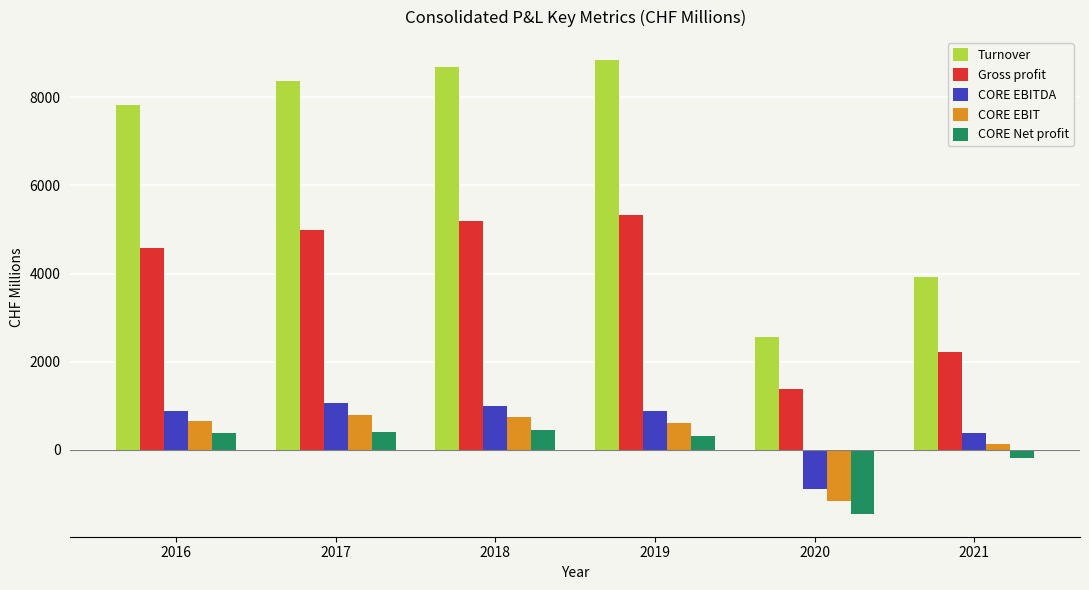

Which series has the widest spread of values?

Turnover